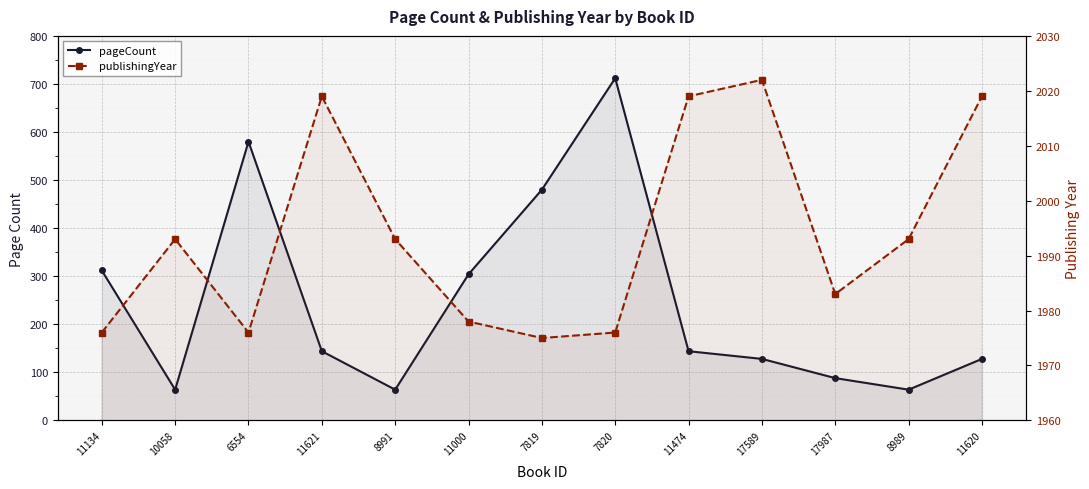

What is the label of the 3rd point from the left?

6554